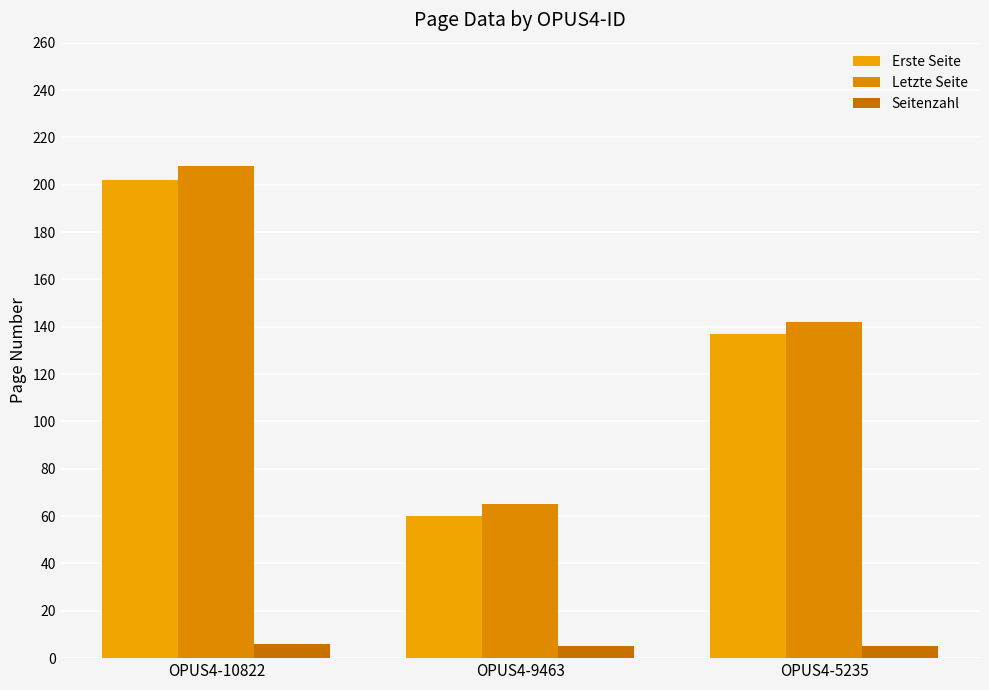

At how many categories does at least one series exceed 75?

2